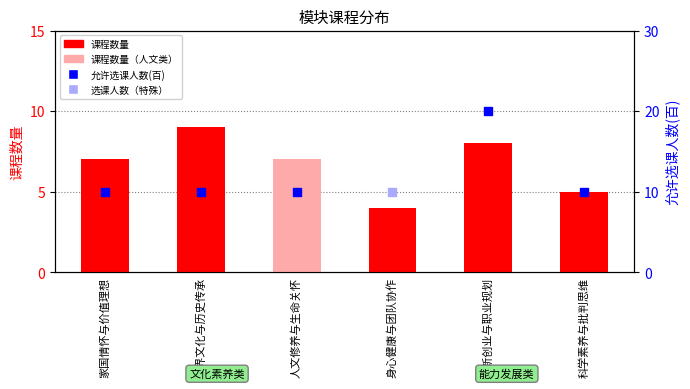

What is the change in value from 人文修养与生命关怀 to 身心健康与团队协作?

-3